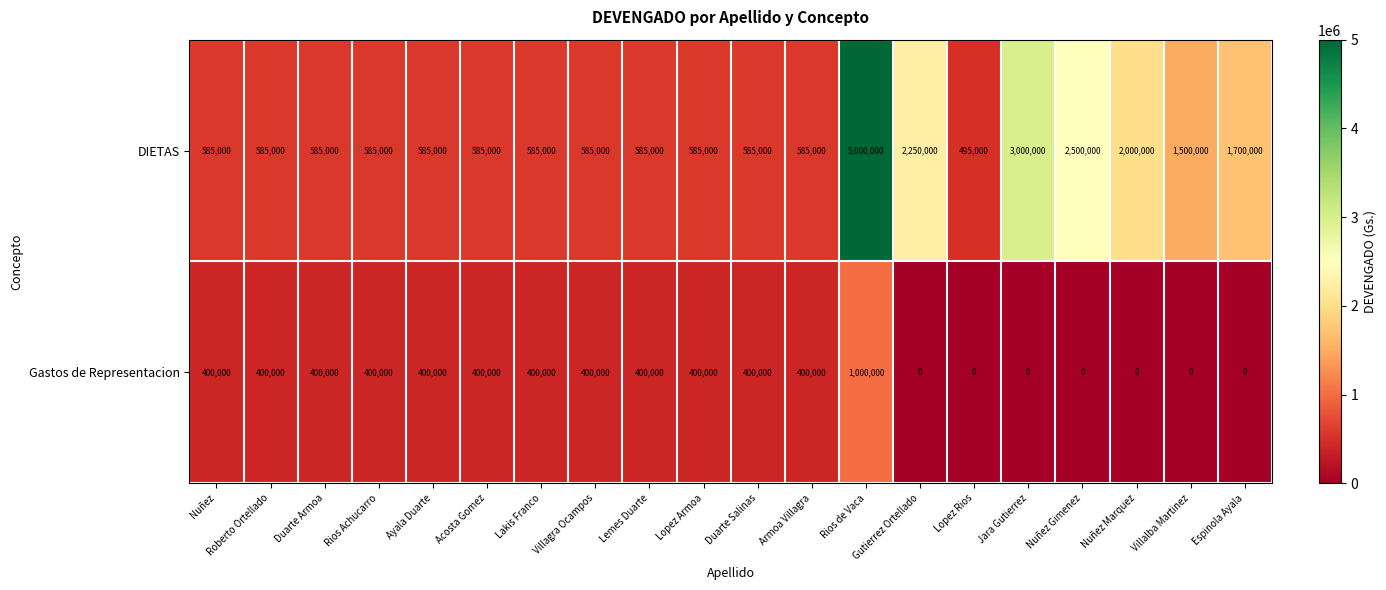

Which series has the largest total across all categories?

DIETAS